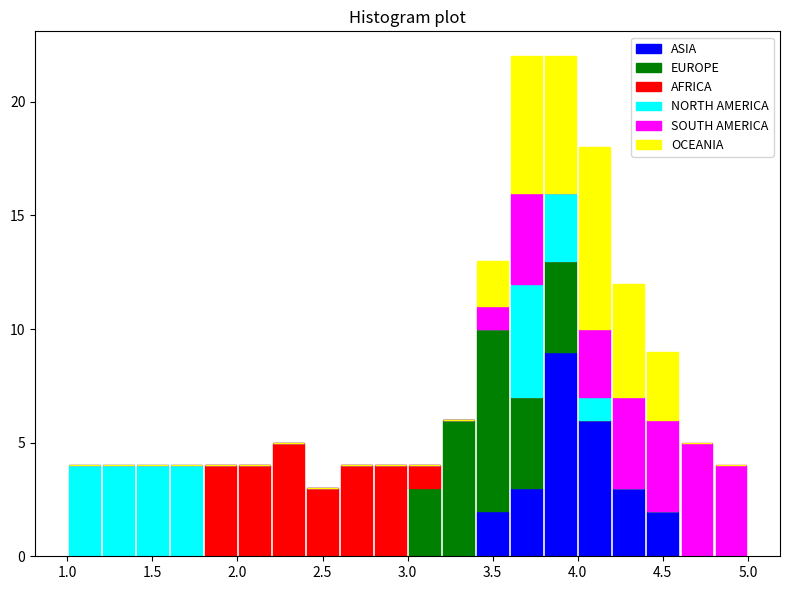

What is the total height of the stacked bar covering 2.6 to 2.8 on the x-axis? The values are not printed on the chart, so give them approximately, as read against the axis.

4